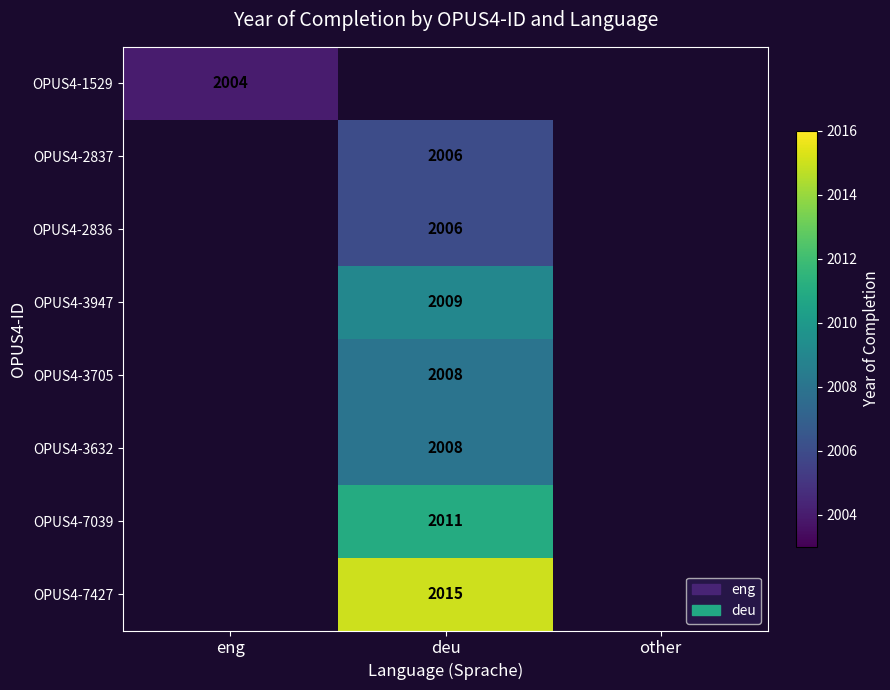

Is it true that OPUS4-2836 equals 2823 at deu?

False